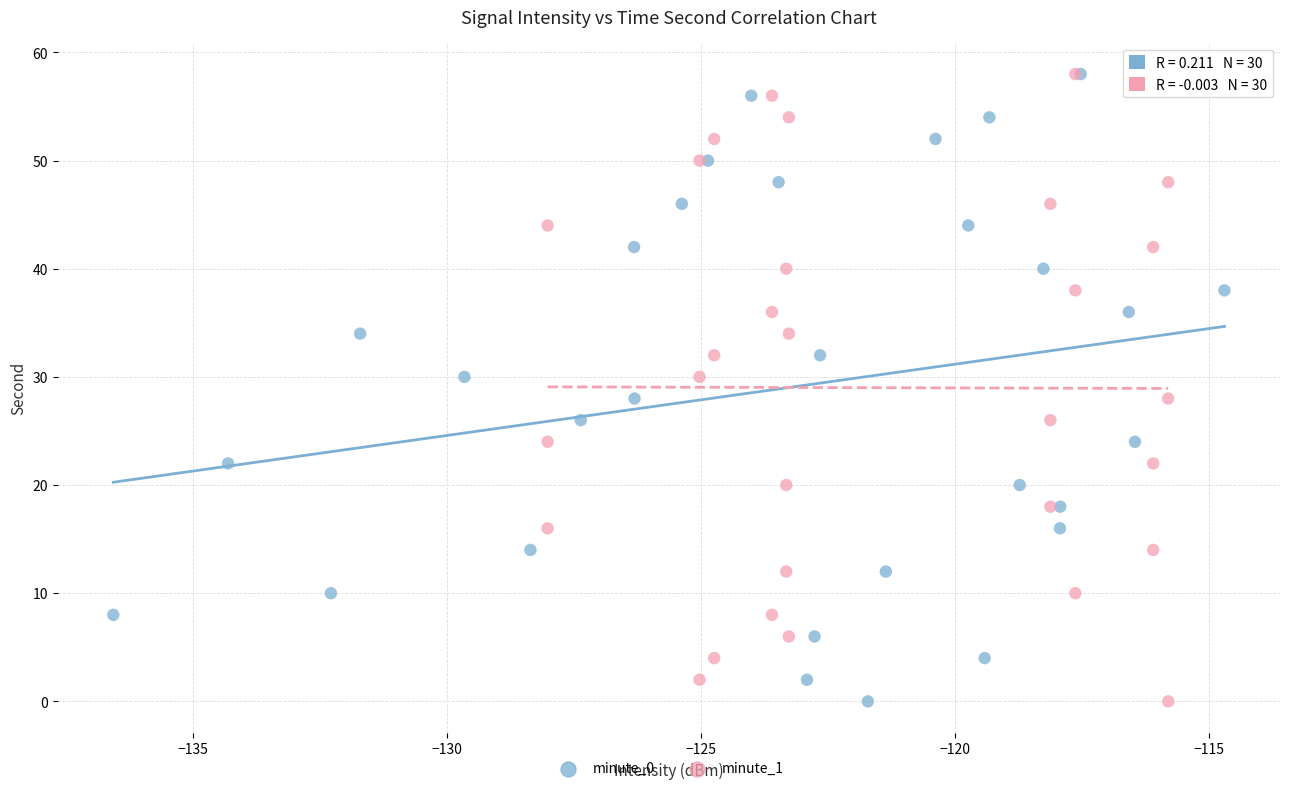

What are all the series names shown in the legend?

minute_0, minute_1